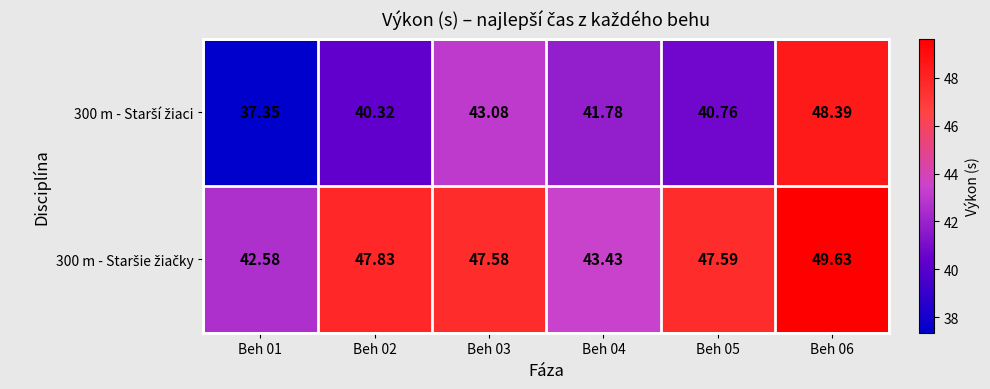

Which series has the largest total across all categories?

300 m - Staršie žiačky